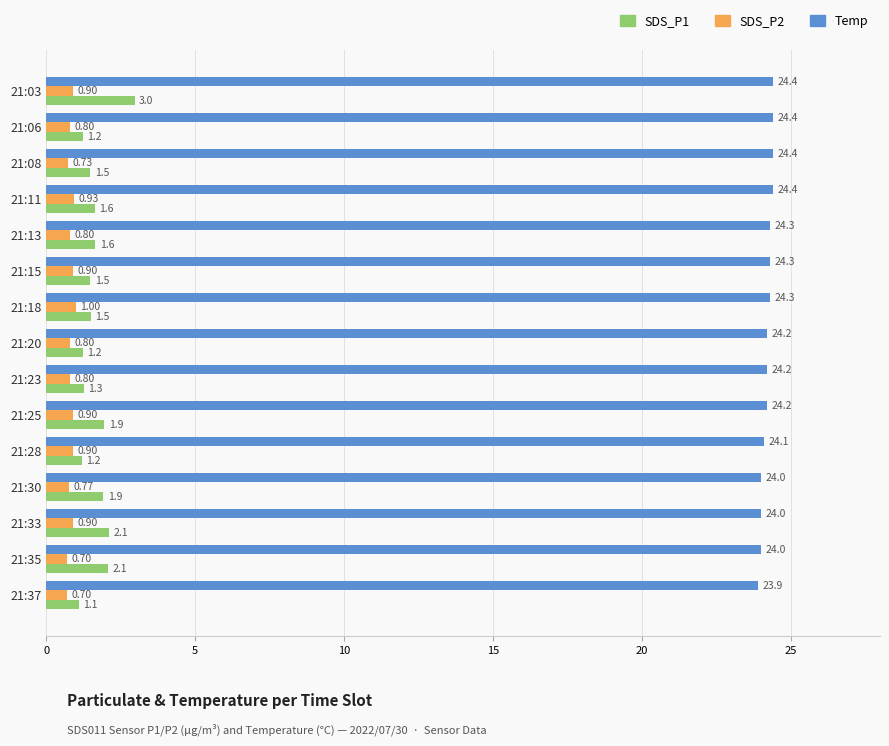

What is the sum of the SDS_P2 values at 21:20 and 21:06?

1.6